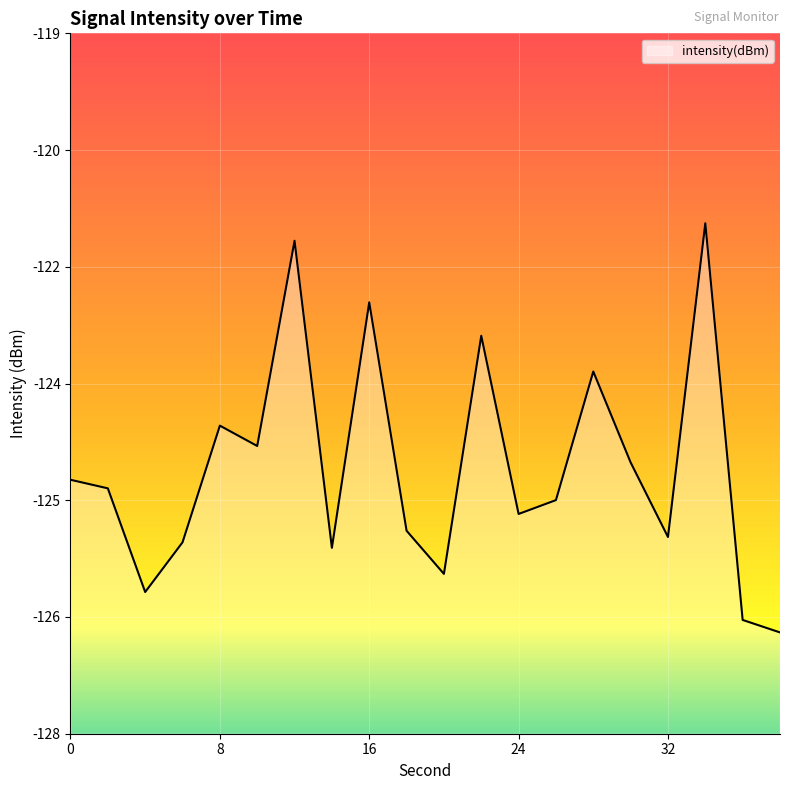

Reading left to right, transcribe all the data shown in this chart.

0=-124.7	2=-124.8	4=-126.2	6=-125.5	8=-124.0	10=-124.3	12=-121.7	14=-125.6	16=-122.5	18=-125.4	20=-125.9	22=-122.9	24=-125.2	26=-125.0	28=-123.3	30=-124.5	32=-125.5	34=-121.4	36=-126.5	38=-126.7